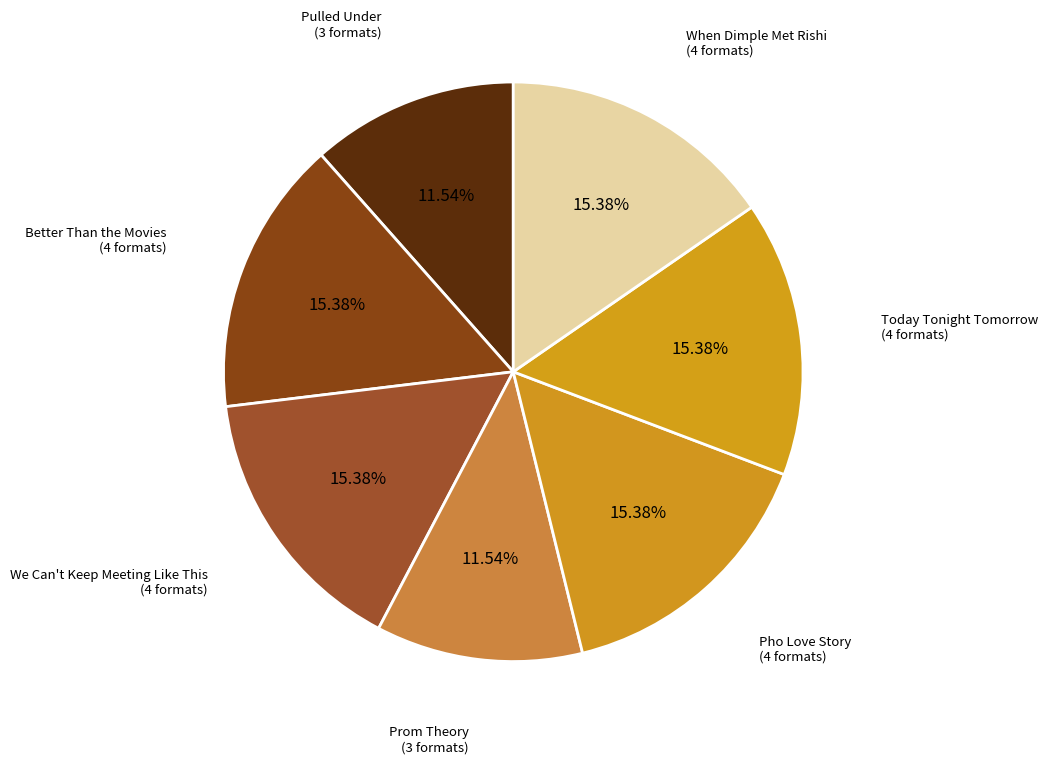

Is there a majority slice in this chart?

No